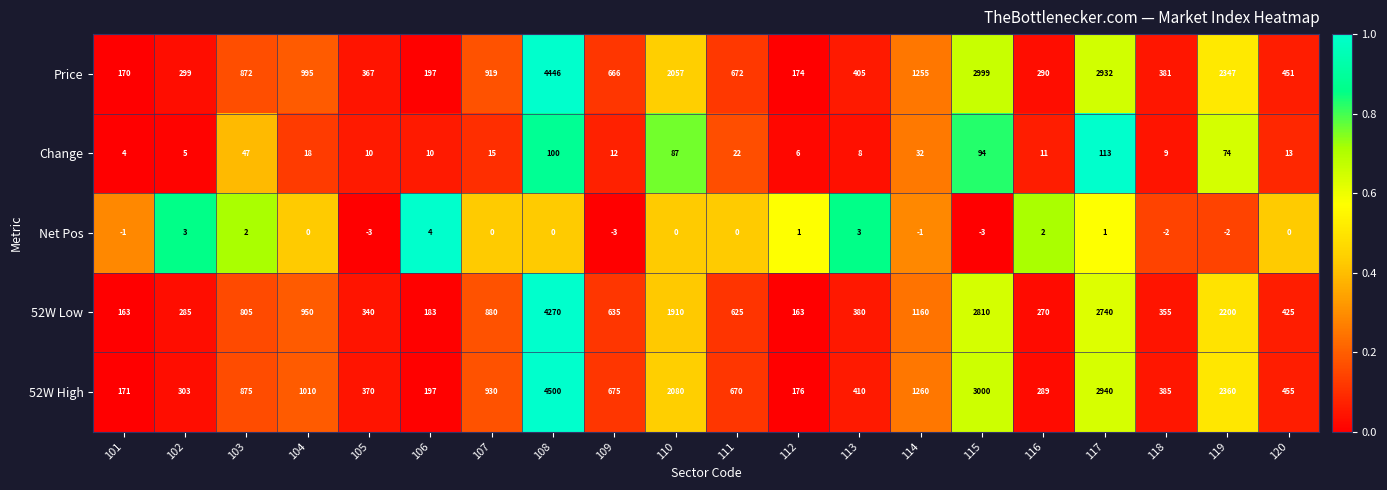

What is the spread (max minus min) of values at 120?

455